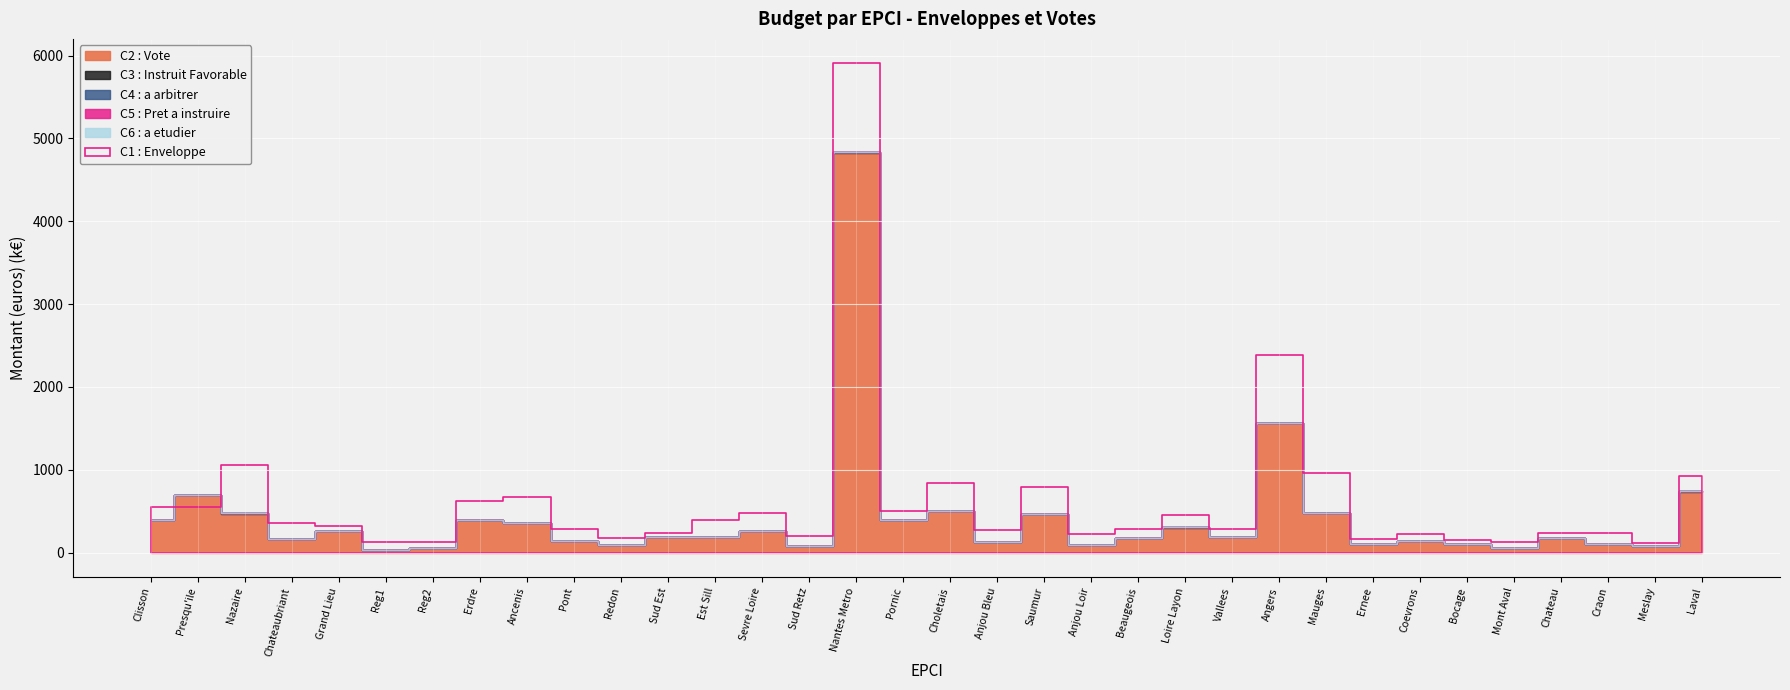

How many distinct data groups are displayed?

6